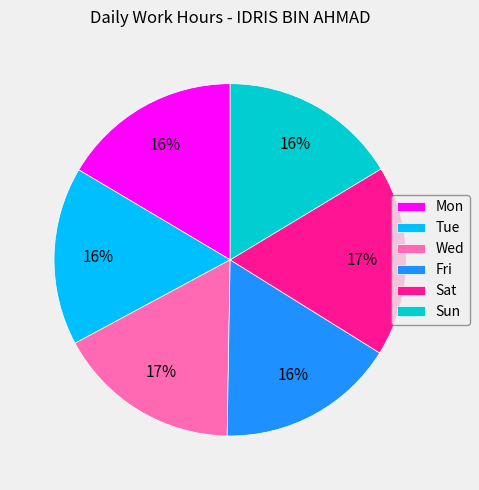

To the nearest percent, what is the difference between the largest and smallest slice percentages?

1%